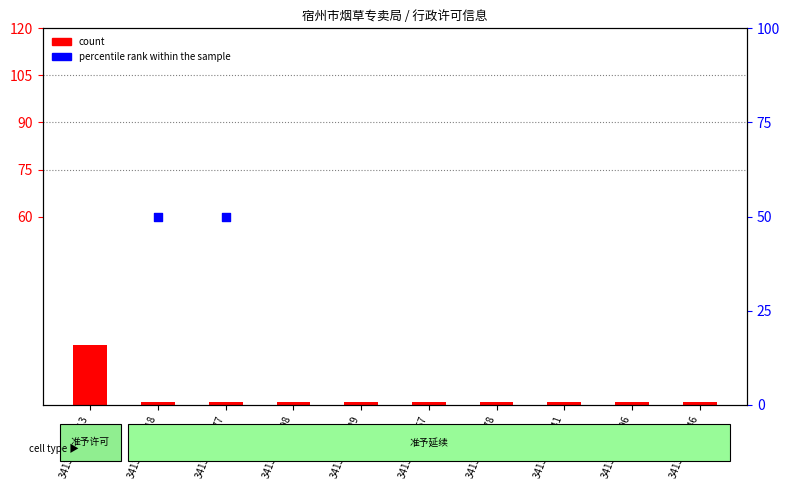

Which series has the largest total across all categories?

count